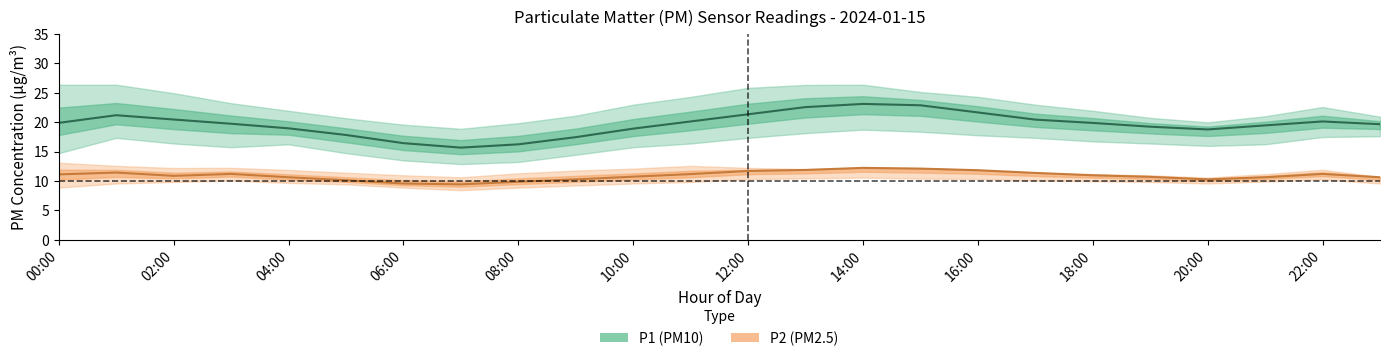

Between 02:00 and 12:00, which series saw the biggest shift?

P1 (PM10) estimate